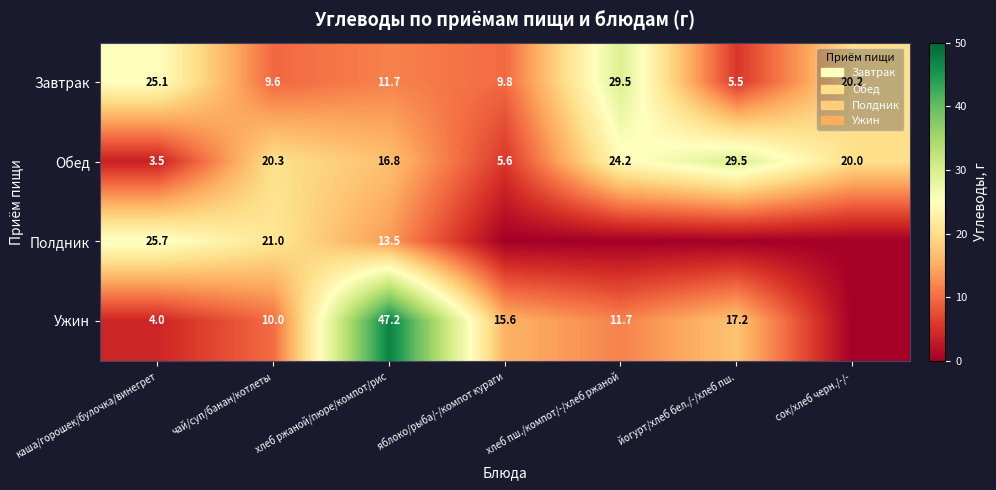

At каша/горошек/булочка/винегрет, list the series in order from largest to smallest.

Полдник, Завтрак, Ужин, Обед